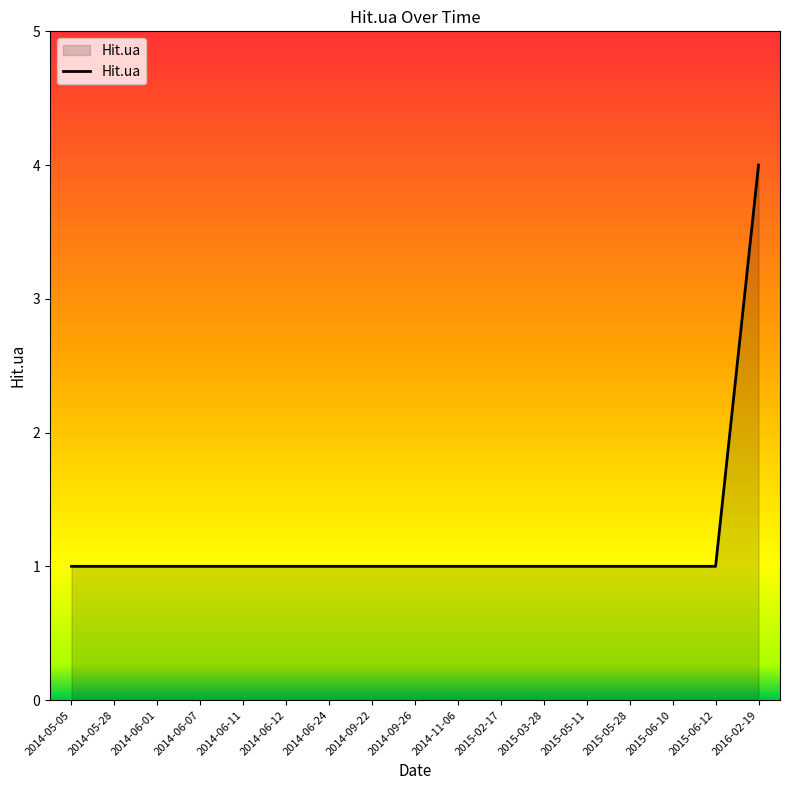

What is the average value?

1